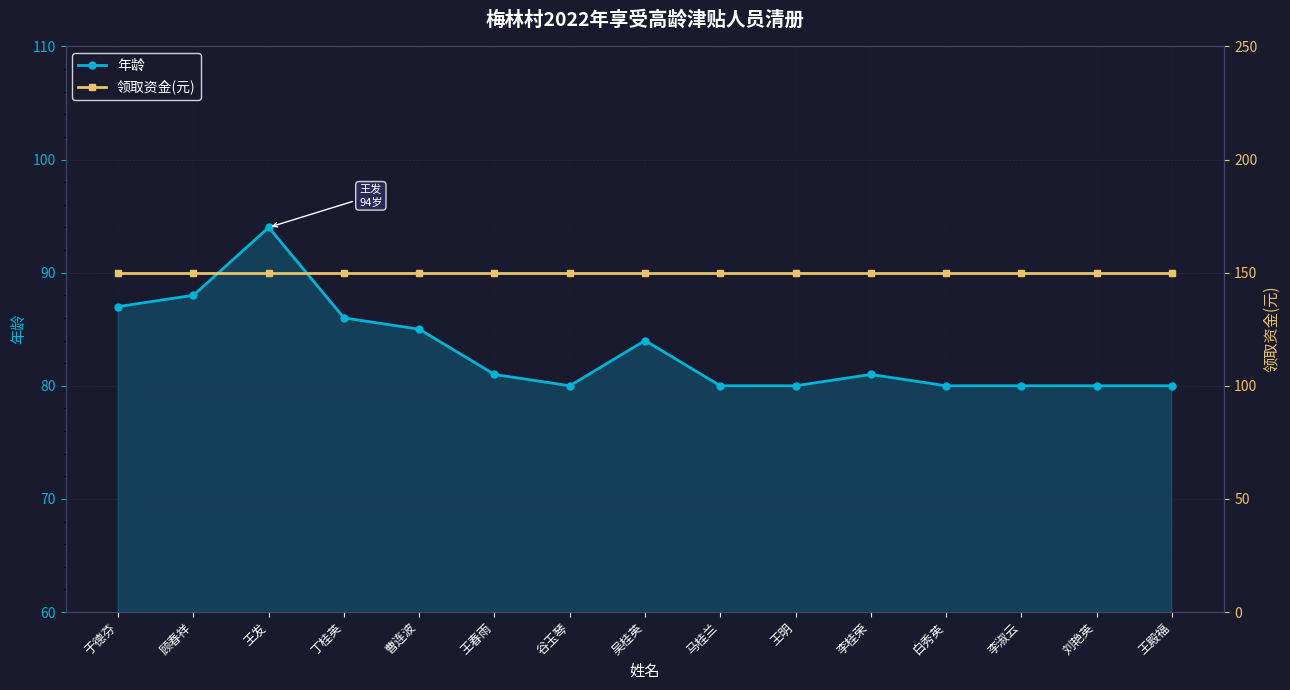

Reading left to right, list all the values displayed in this chart.

年龄: 87	88	94	86	85	81	80	84	80	80	81	80	80	80	80
领取资金(元): 150	150	150	150	150	150	150	150	150	150	150	150	150	150	150